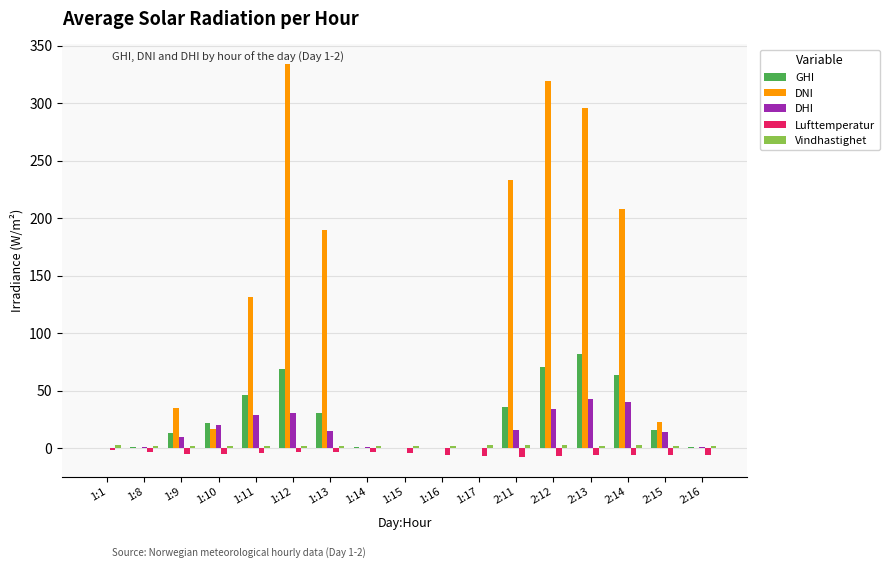

Between 1:12 and 2:15, which series saw the biggest shift?

DNI